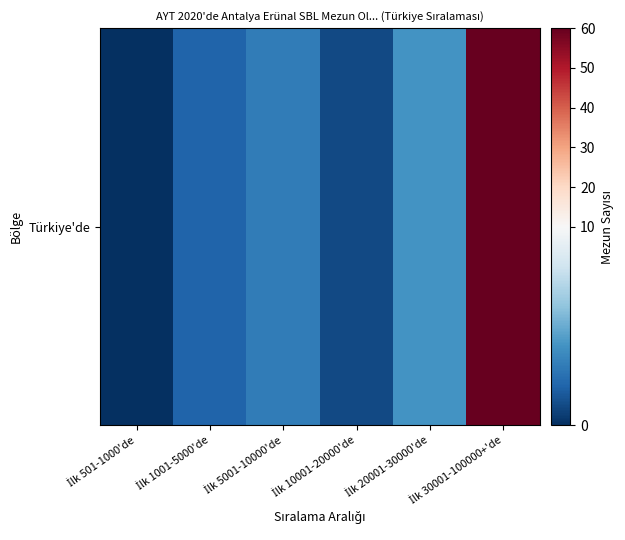

List the labels in order of value, smallest first.

İlk 501-1000'de, İlk 10001-20000'de, İlk 1001-5000'de, İlk 5001-10000'de, İlk 20001-30000'de, İlk 30001-100000+'de